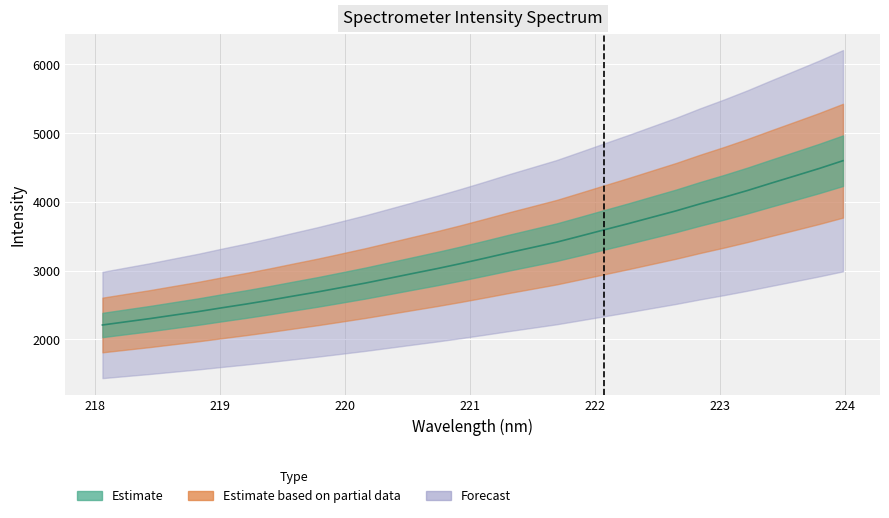

What is the label of the 17th point from the left?

221.1174